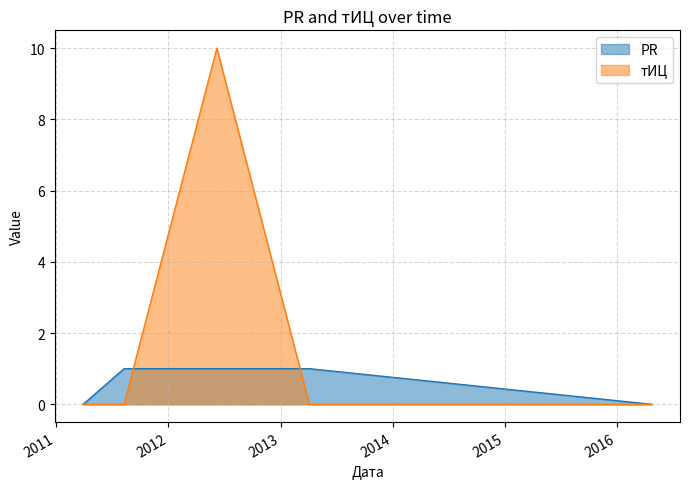

Which series ends up on top after the final intersection of тИЦ and PR?

PR